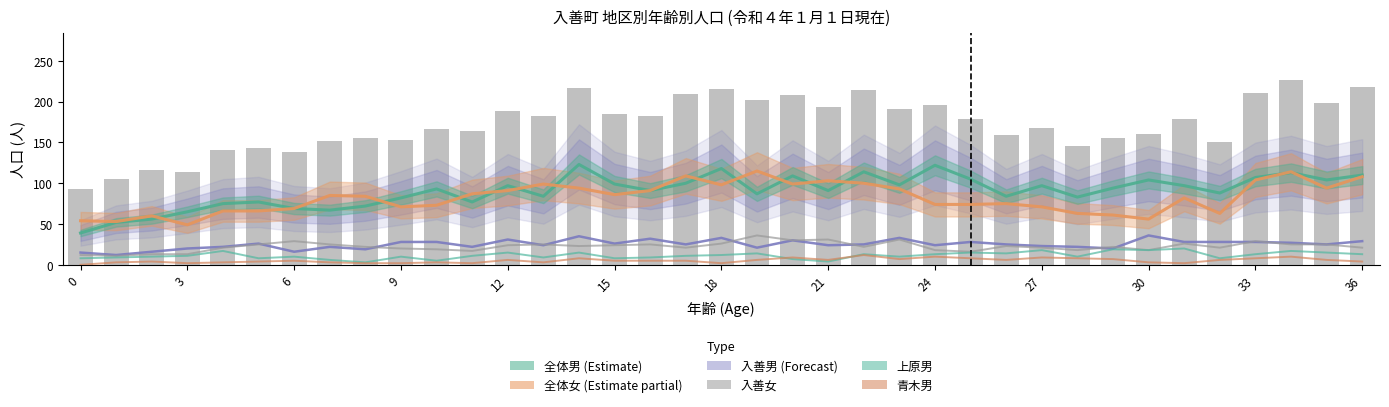

What is the label of the 25th bar from the left?

24